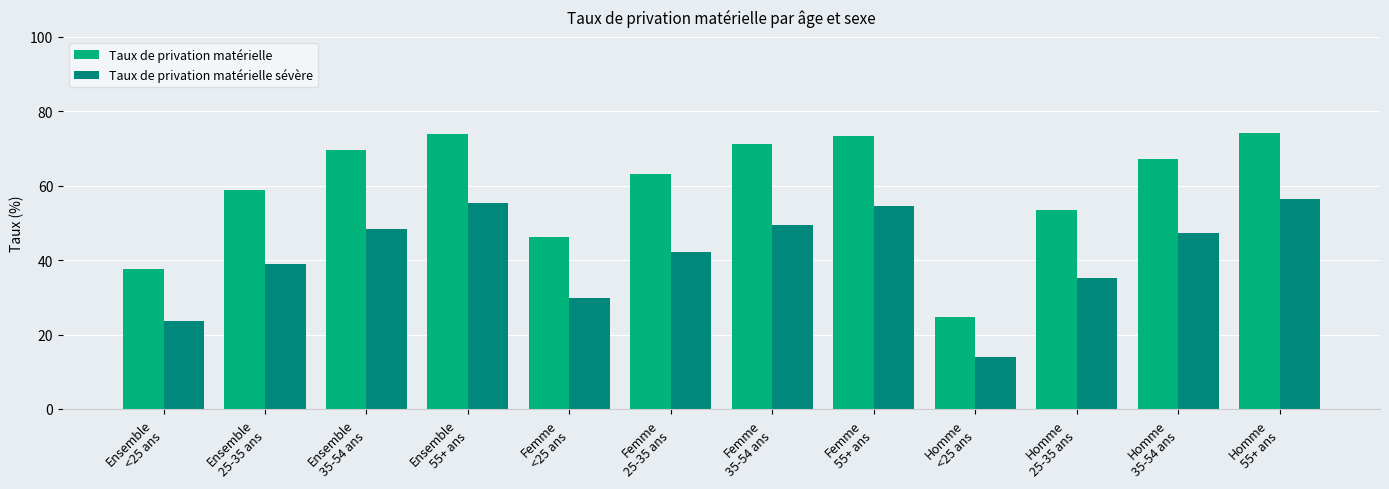

What is the sum of all Taux de privation matérielle values?

713.5